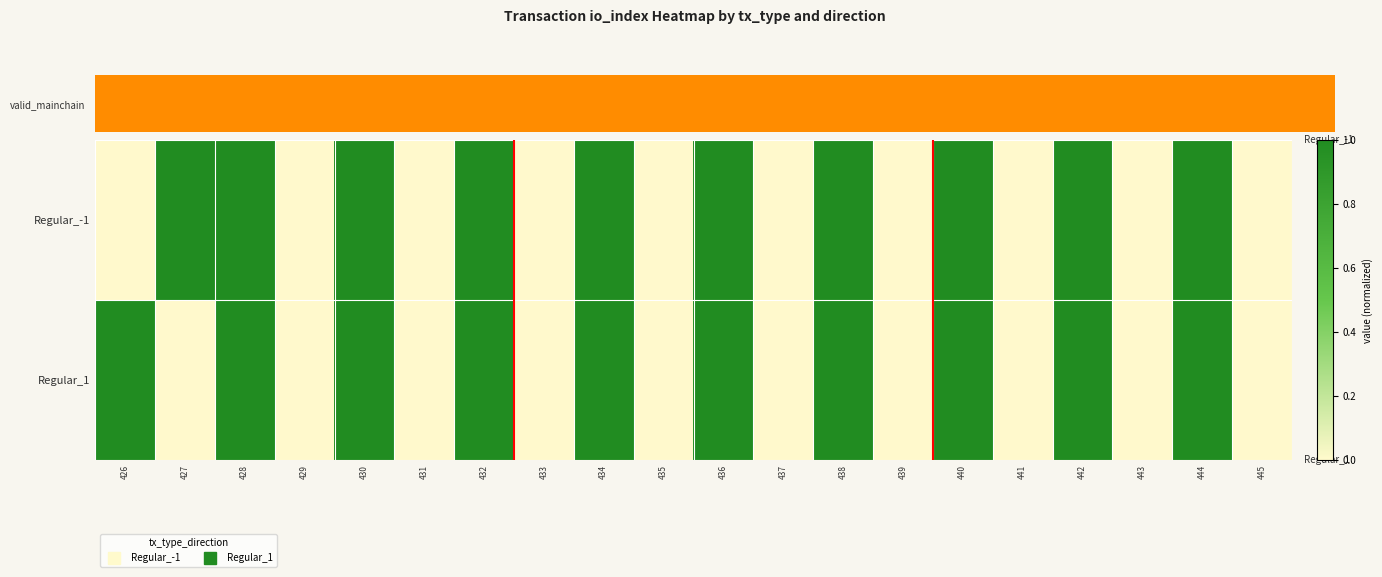

Reading left to right, list all the values displayed in this chart.

Regular_-1: 426=0	427=1	428=1	429=0	430=1	431=0	432=1	433=0	434=1	435=0	436=1	437=0	438=1	439=0	440=1	441=0	442=1	443=0	444=1	445=0
Regular_1: 426=1	427=0	428=1	429=0	430=1	431=0	432=1	433=0	434=1	435=0	436=1	437=0	438=1	439=0	440=1	441=0	442=1	443=0	444=1	445=0